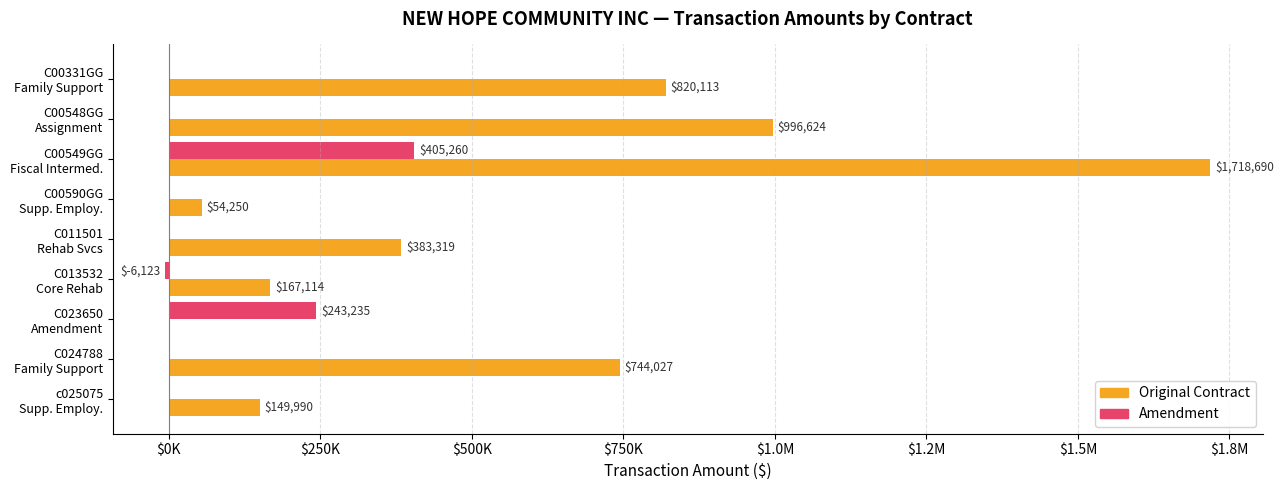

What are all the series names shown in the legend?

Original Contract, Amendment